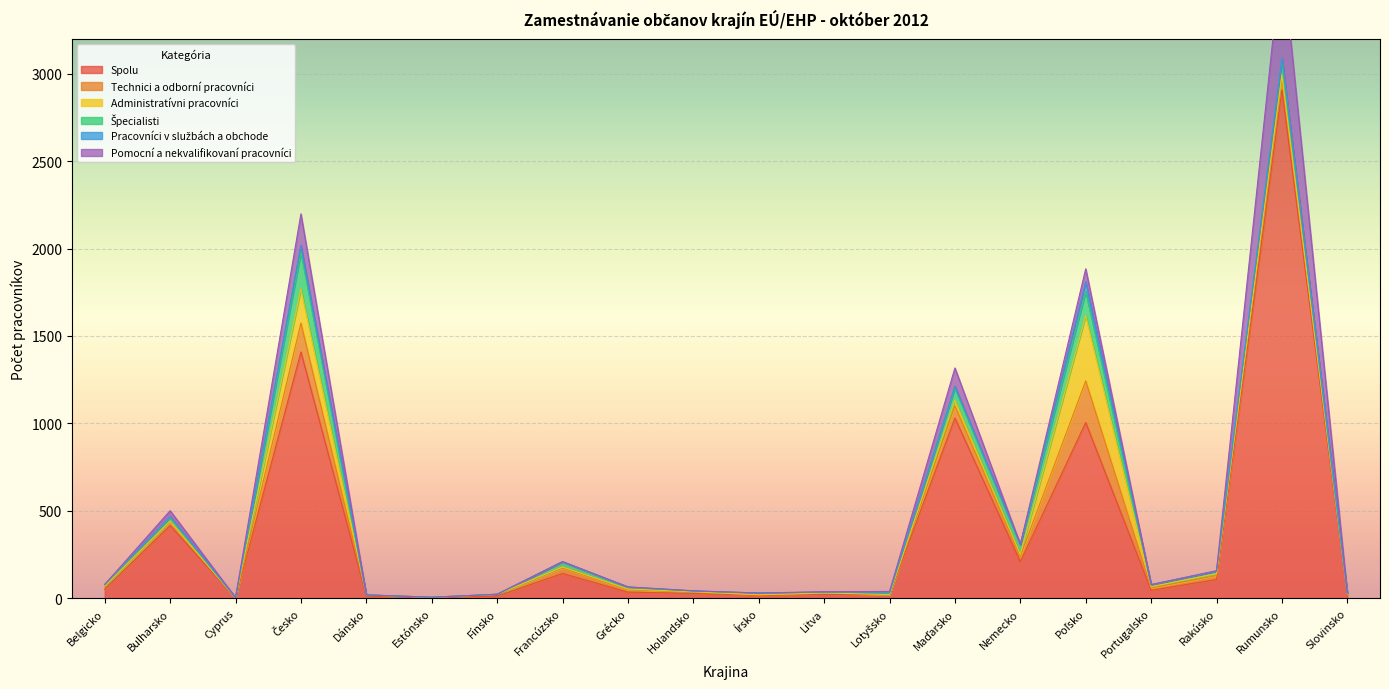

What is the sum of all Administratívni pracovníci values?

660